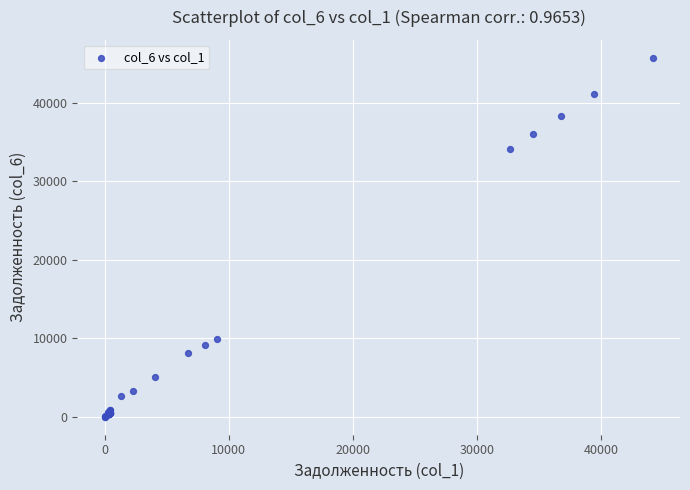

What Y value in the scatter plot is closest to 22872?

34180.0